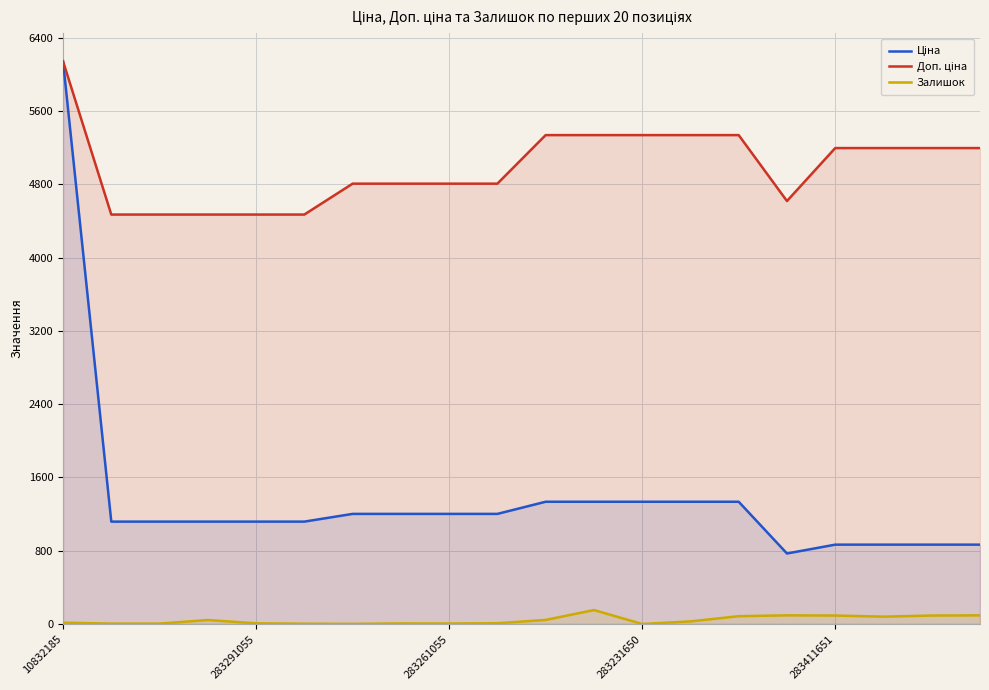

Reading left to right, what are all the values shown in this chart?

Ціна: 6143.2	1117.4	1117.4	1117.4	1117.4	1117.4	1201.7	1201.7	1201.7	1201.7	1334.2	1334.2	1334.2	1334.2	1334.2	769.5	865.9	865.9	865.9	865.9
Доп. ціна: 6143.2	4469.5	4469.5	4469.5	4469.5	4469.5	4806.8	4806.8	4806.8	4806.8	5336.9	5336.9	5336.9	5336.9	5336.9	4617.1	5195.4	5195.4	5195.4	5195.4
Залишок: 14.0	4.0	4.0	43.0	7.0	3.0	1.0	6.0	5.0	8.0	44.0	152.0	0.0	28.0	85.0	94.0	92.0	80.0	92.0	94.0